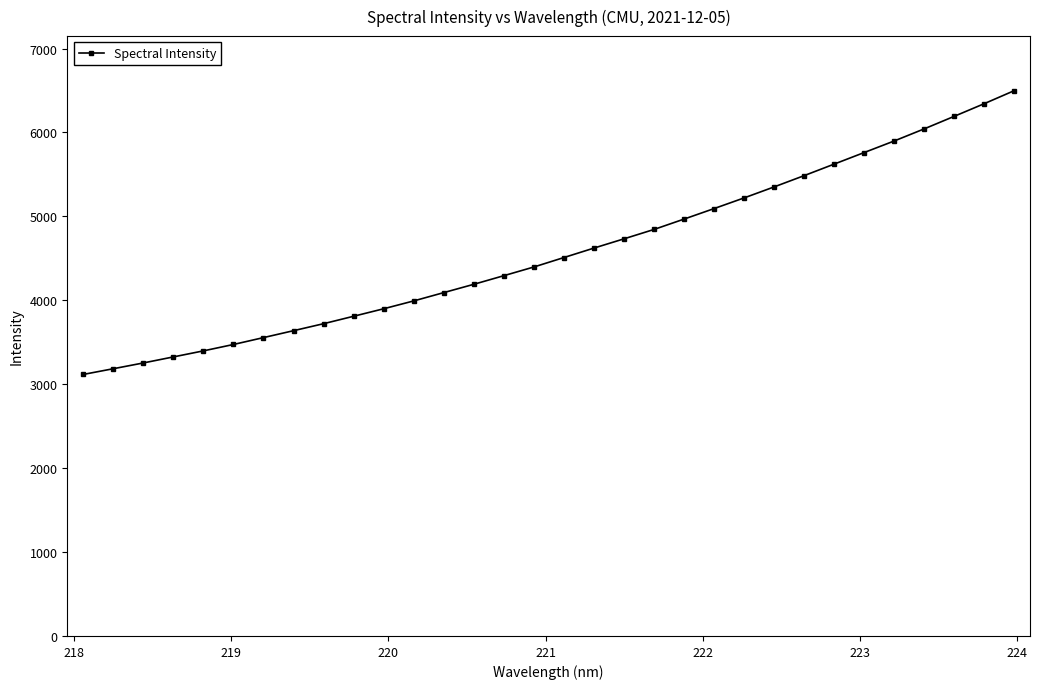

What is the value of the 20th point from the left?

4844.5